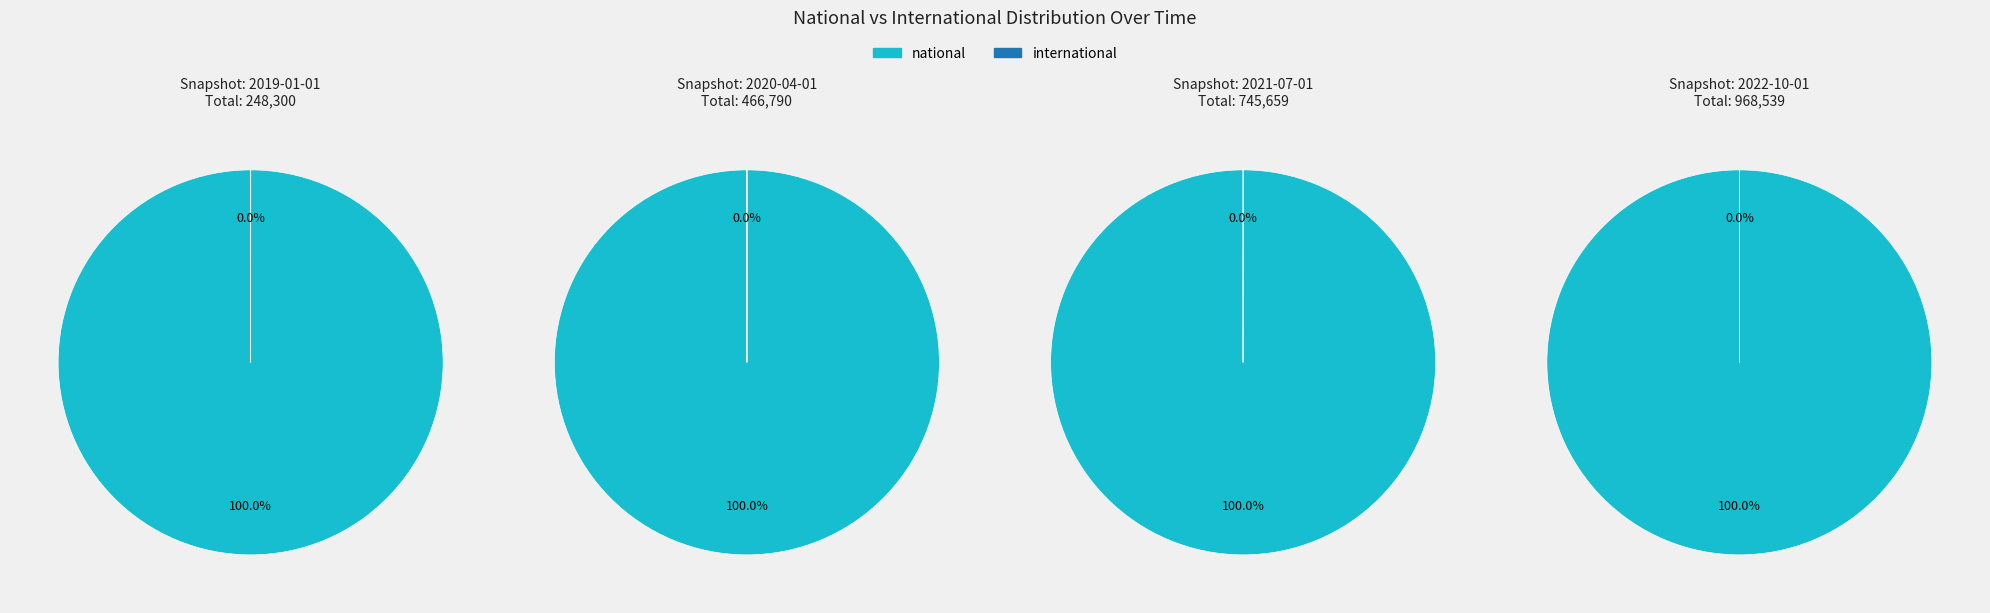

Between 2021-01-01 and 2022-10-01, which is larger?

2022-10-01